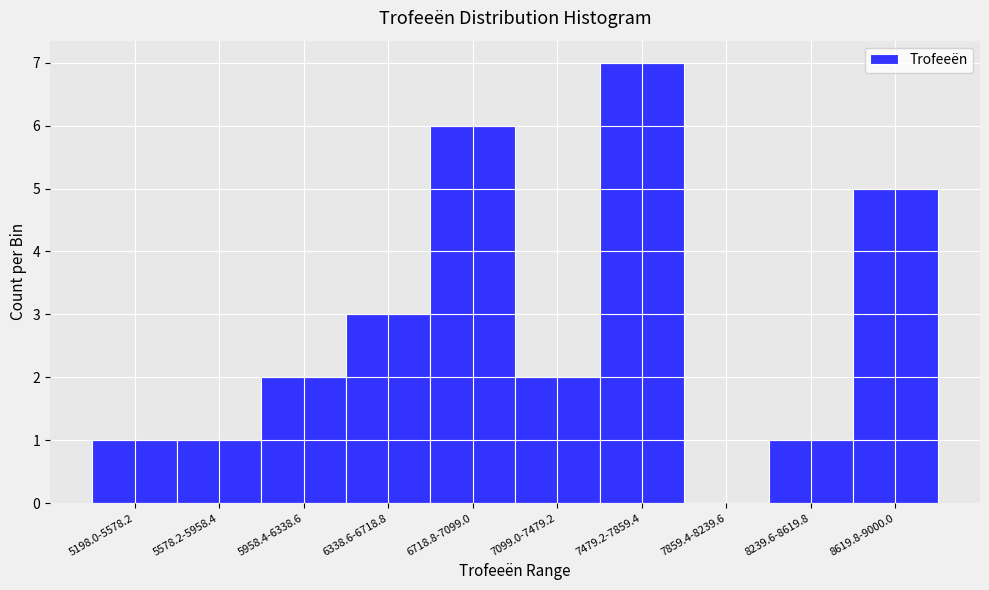

Reading right to left, extract all data points from this chart.

8619.8-9000.0=5	8239.6-8619.8=1	7859.4-8239.6=0	7479.2-7859.4=7	7099.0-7479.2=2	6718.8-7099.0=6	6338.6-6718.8=3	5958.4-6338.6=2	5578.2-5958.4=1	5198.0-5578.2=1